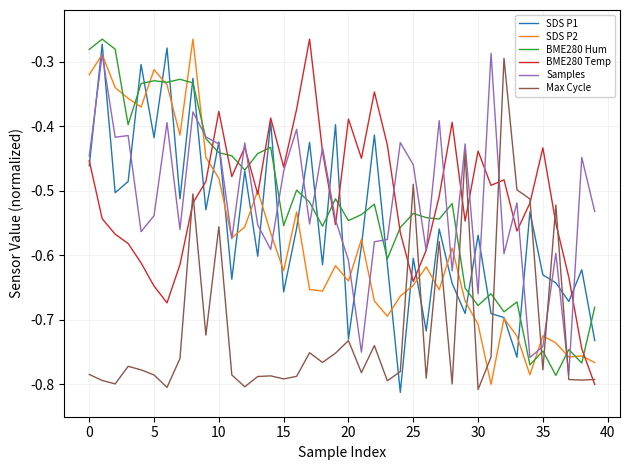

After their last crossing, which series has the higher values: Max Cycle or SDS P2?

SDS P2